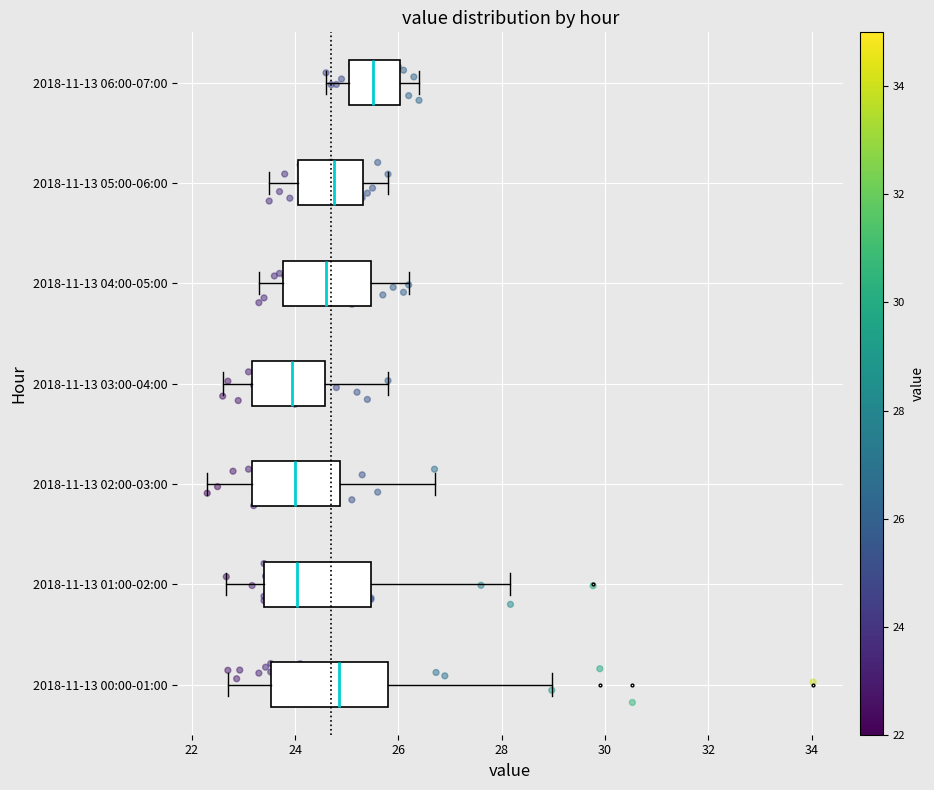

Where is the left edge of the box for 2018-11-13 03:00-04:00 on the x-axis? The values are not printed on the chart, so give them approximately, as read against the axis.

23.2